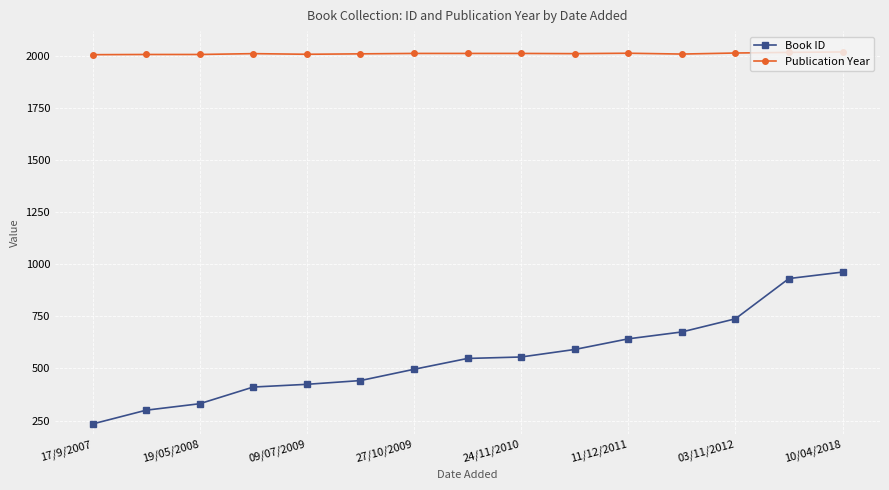

What is the sum of all Publication Year values?

30138